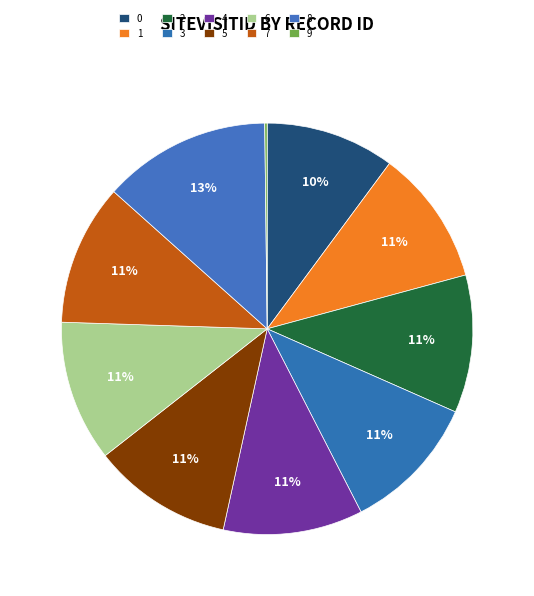

Does any single category account for the majority?

No